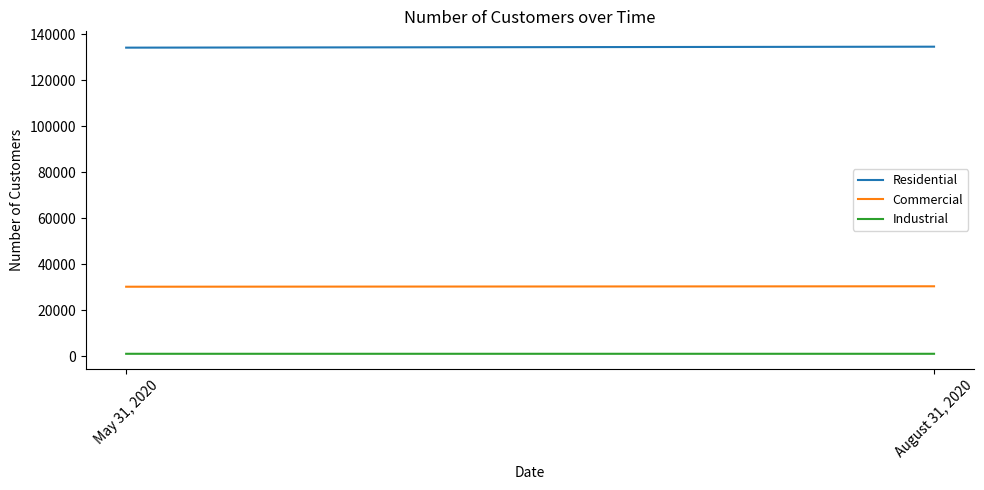

What is the total value across all series at May 31, 2020?

165480